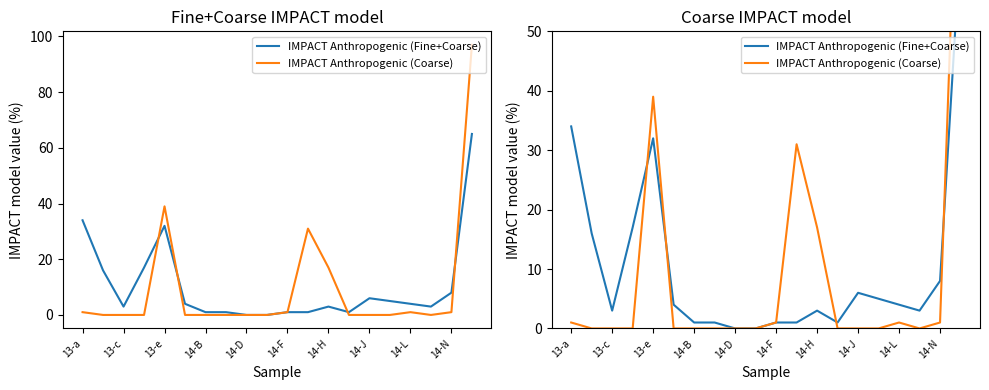

Rank the series by their maximum value, from highest to lowest.

IMPACT Anthropogenic (Coarse), IMPACT Anthropogenic (Fine+Coarse)